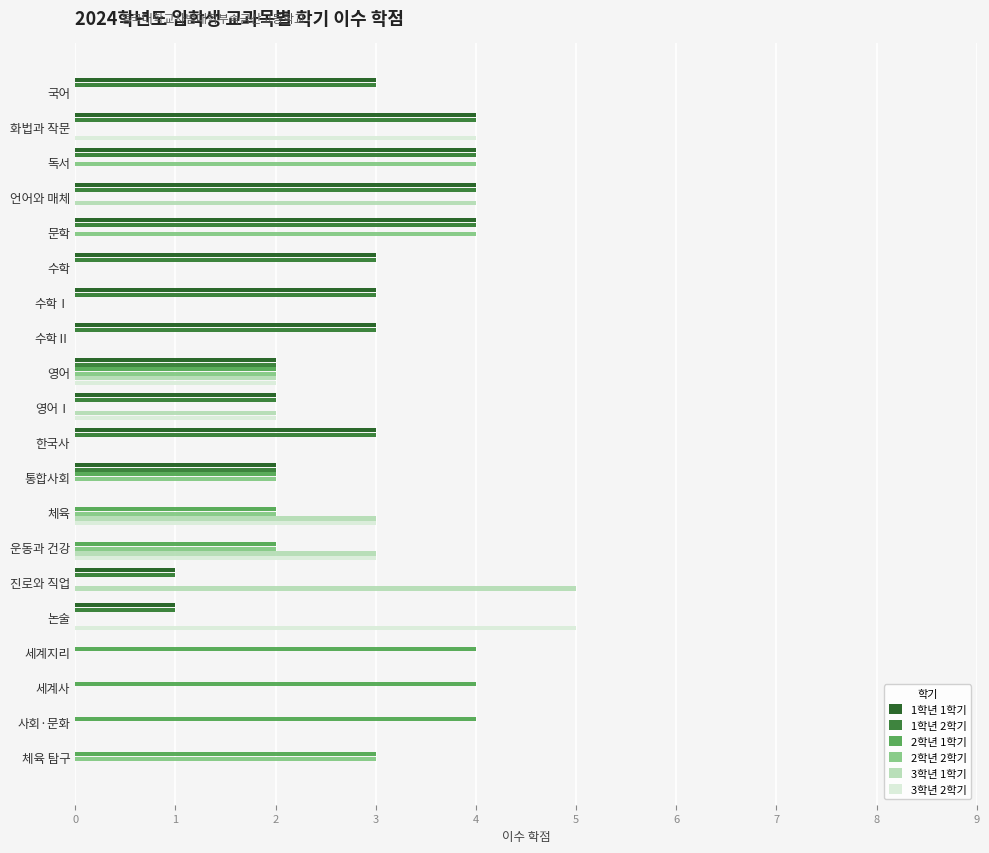

Count the 1학년 2학기 values in the range 0 to 3.

16